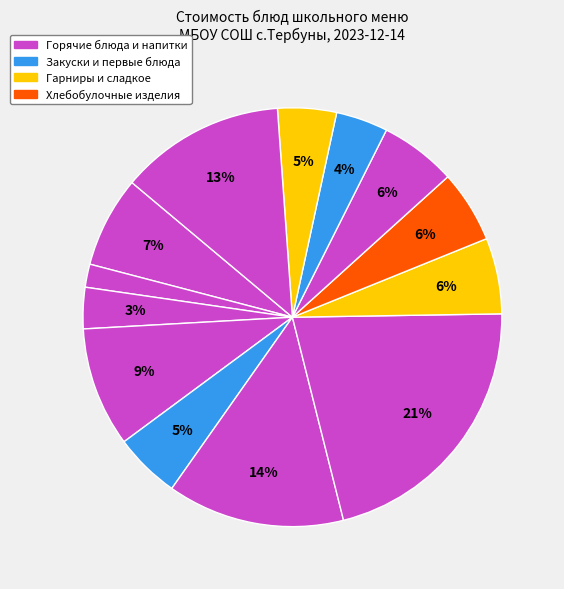

How many segments does this pie chart have?

13